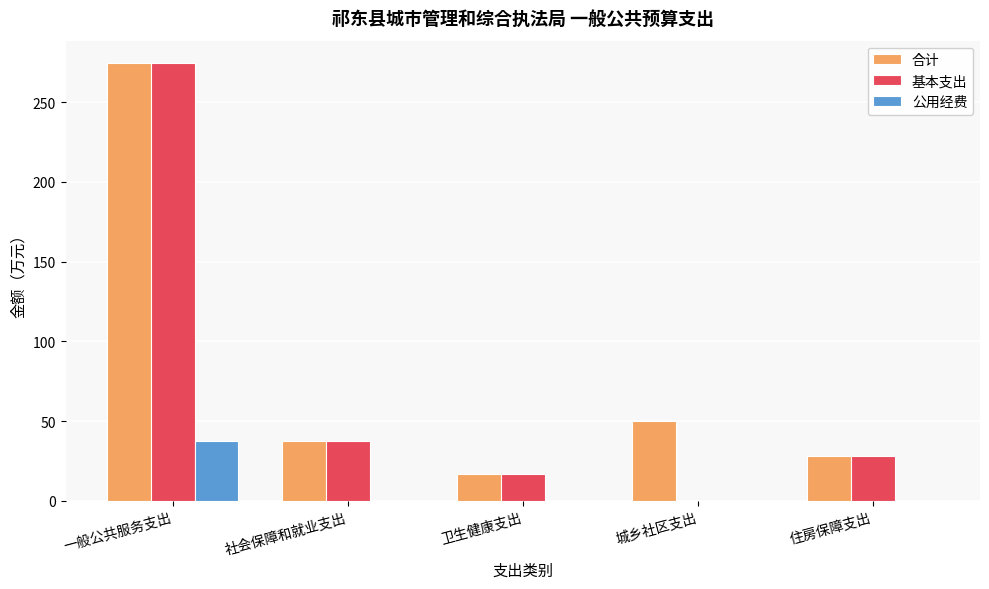

What is the sum of all 公用经费 values?

37.4